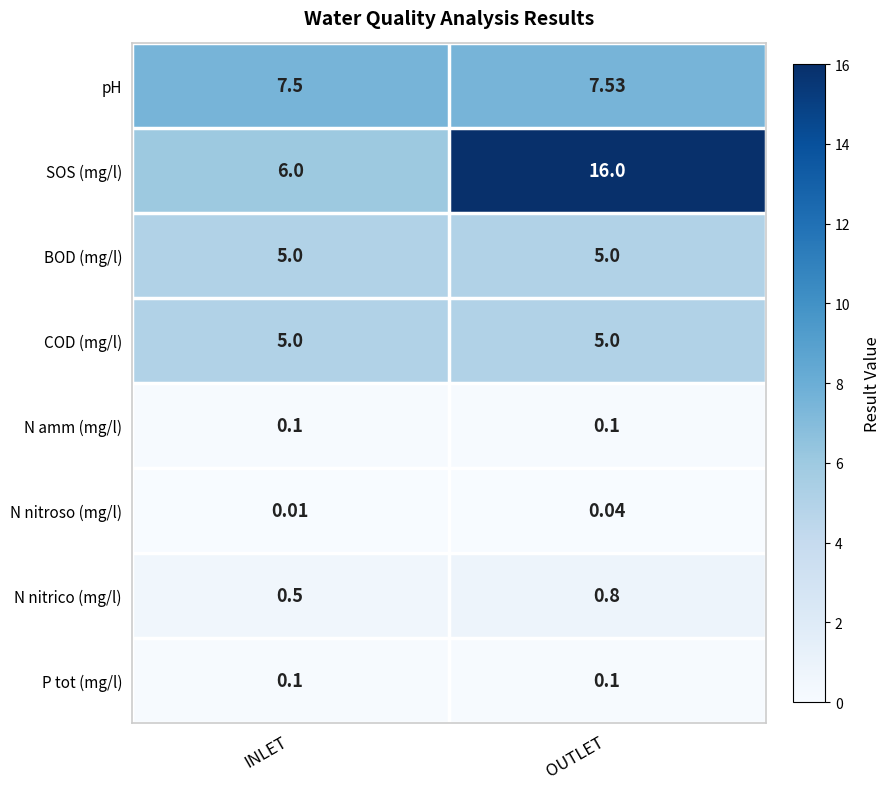

Rank the categories by N nitroso (mg/l) value from highest to lowest.

OUTLET, INLET